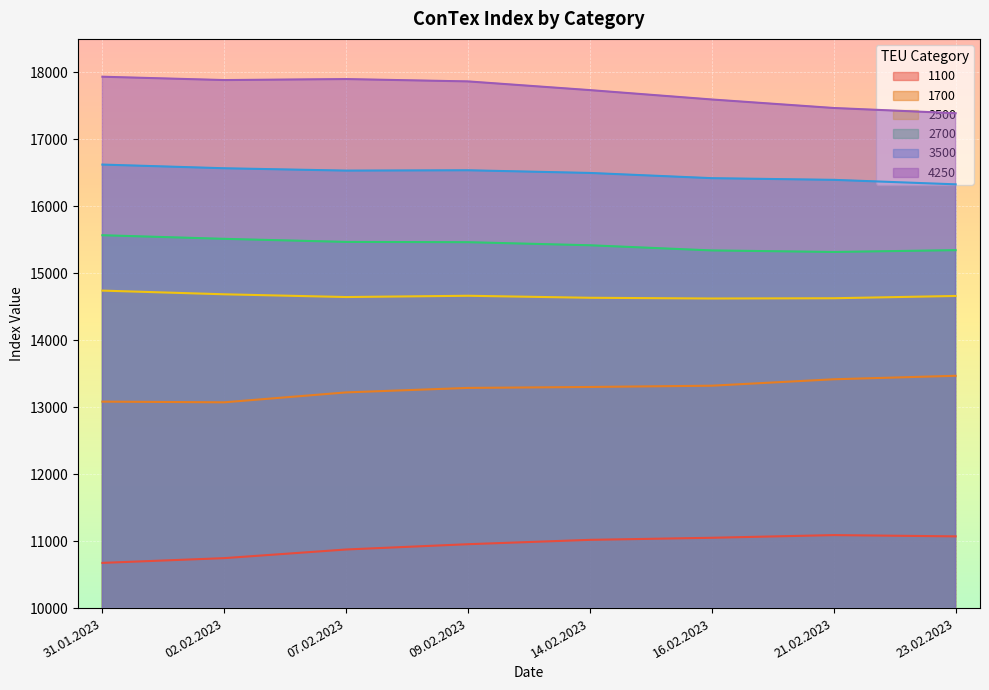

What is the difference between the 2500 values at 07.02.2023 and 31.01.2023?

96